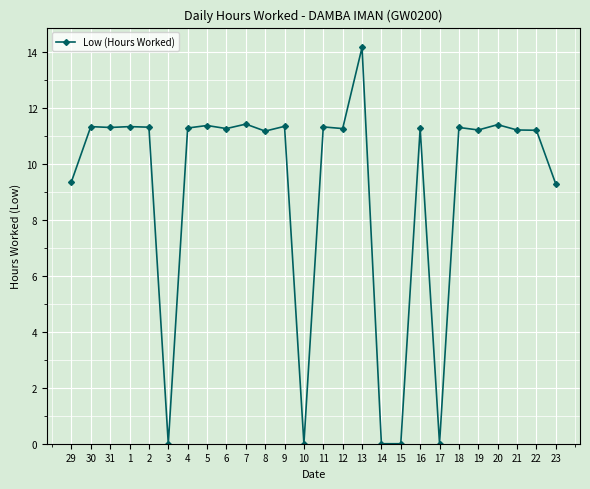

Which label corresponds to the largest value in the chart?

13